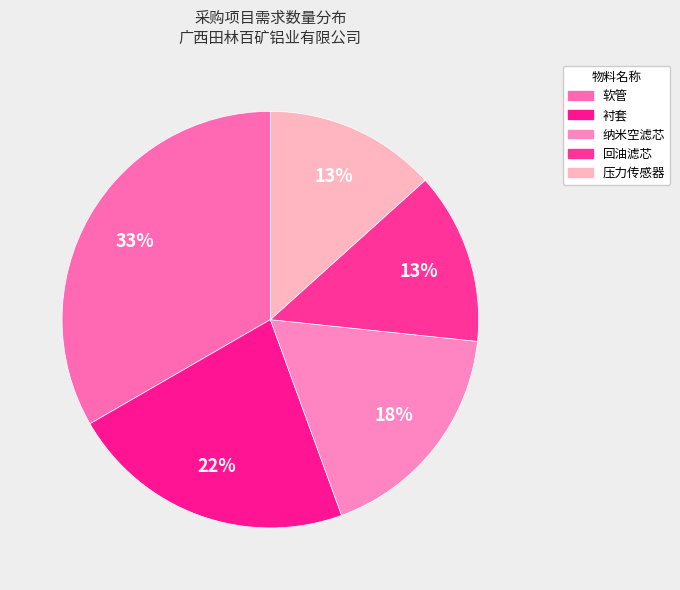

Does 纳米空滤芯 account for over 50% of the chart?

No